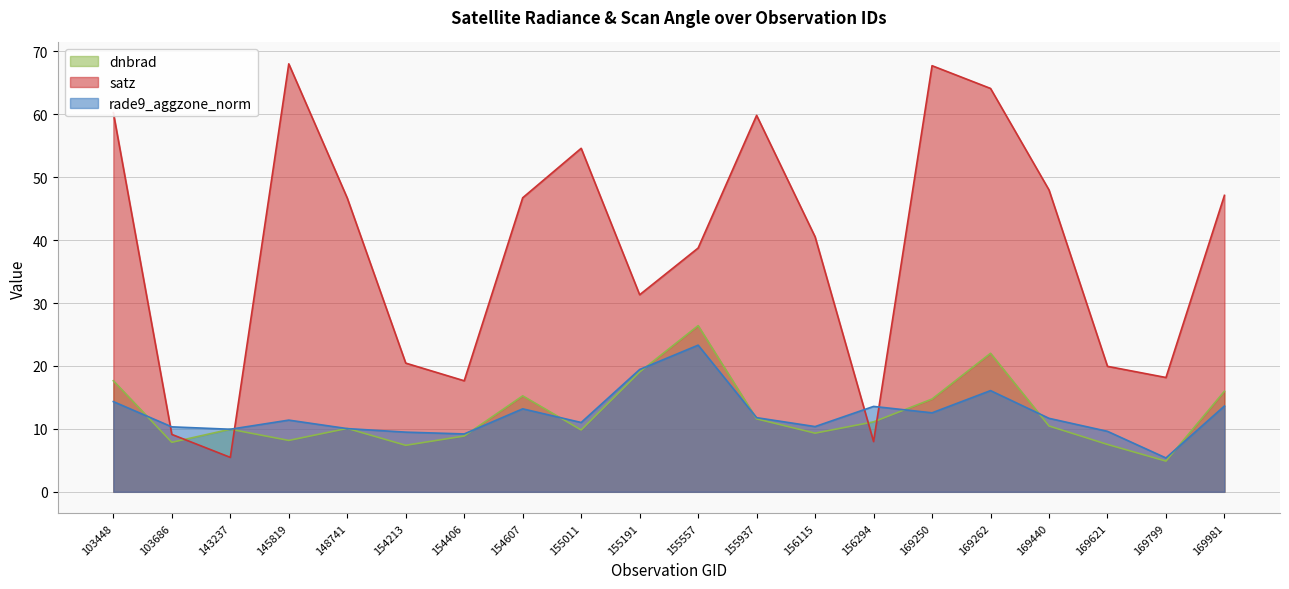

What is the spread (max minus min) of values at 145819?

59.9